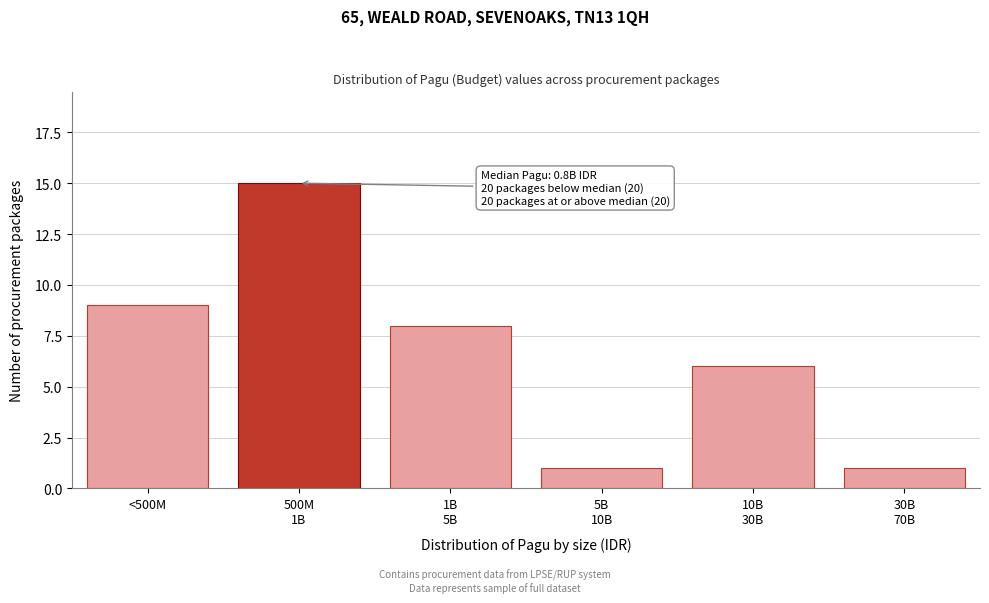

Reading left to right, what are all the values shown in this chart?

9	15	8	1	6	1